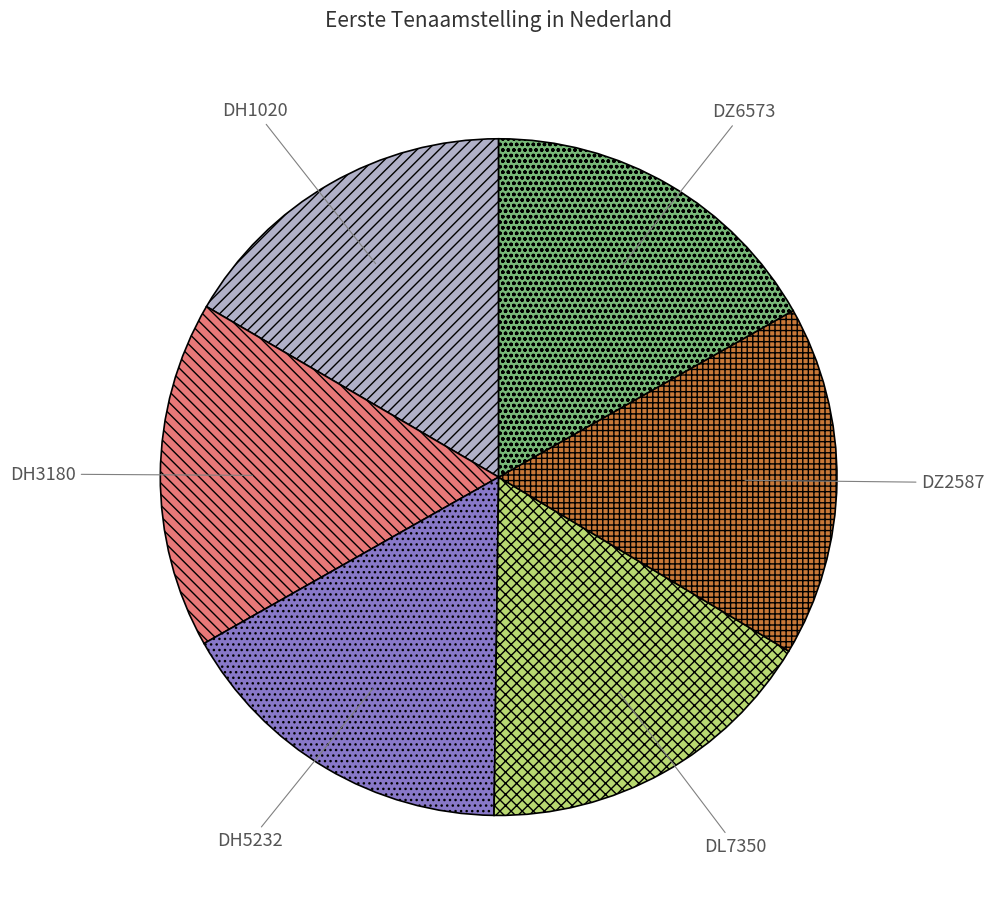

Is it true that DH1020 is 17% of the pie?

True